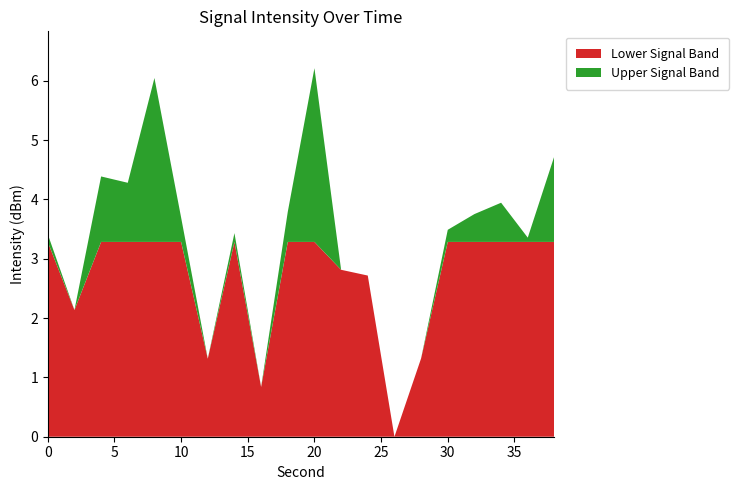

True or false: Lower Signal Band has a value of 3.3 at 30.

True